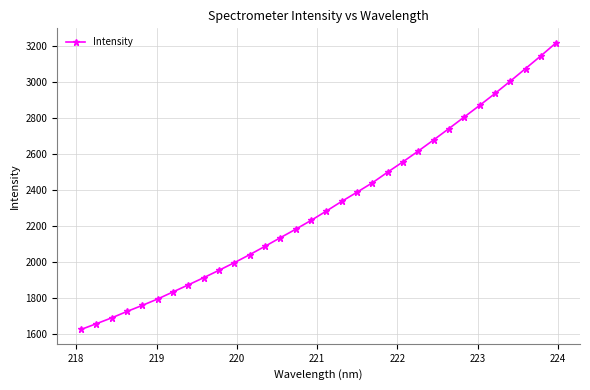

What is the average value?

2314.1